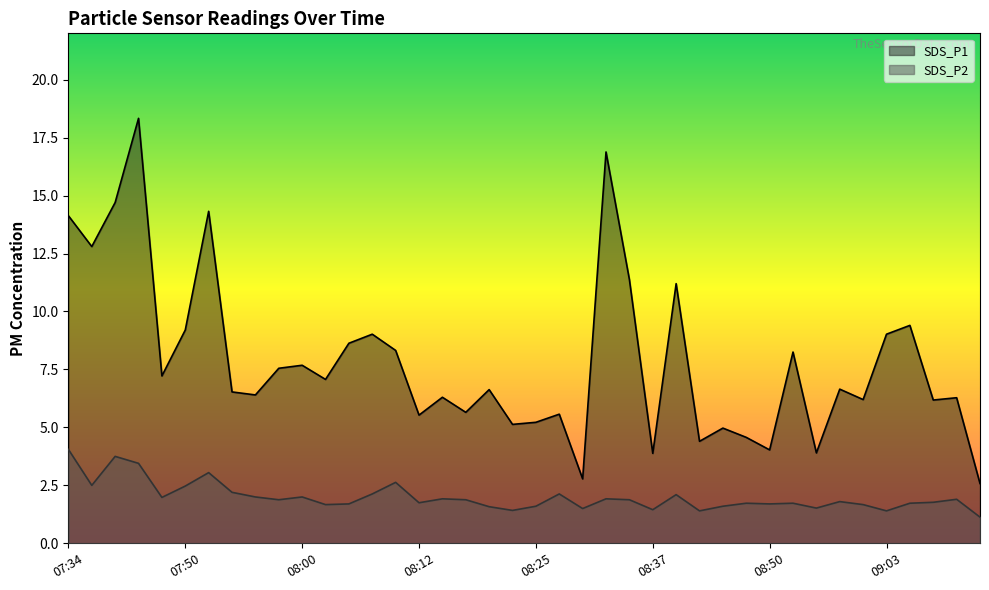

What is the difference between the highest and lowest values at 08:58?

4.9